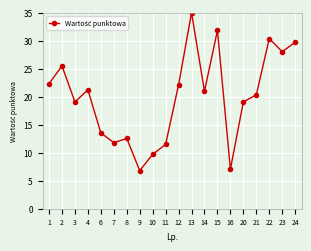

What is the average value?

19.9